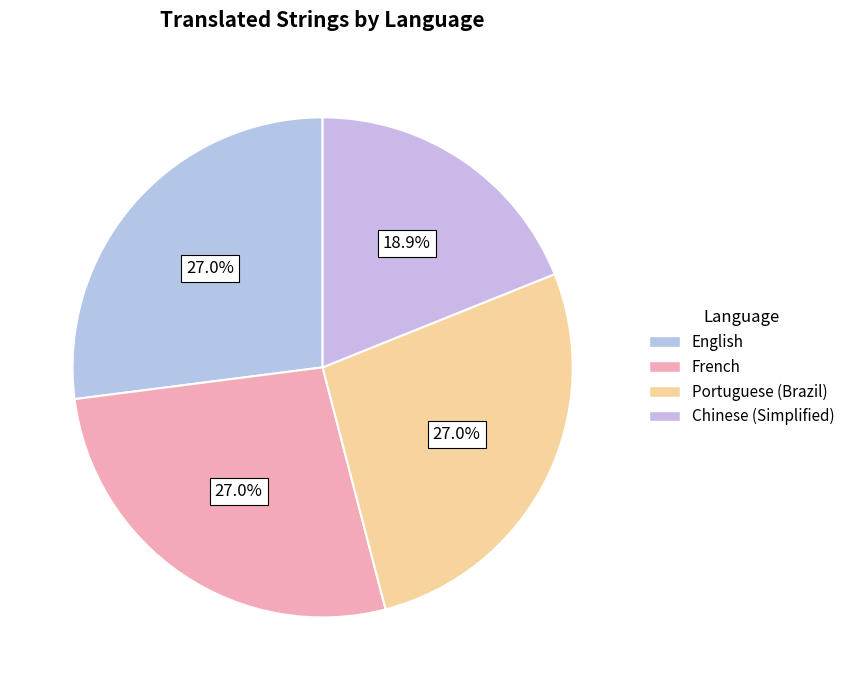

Between English and French, which is larger?

English